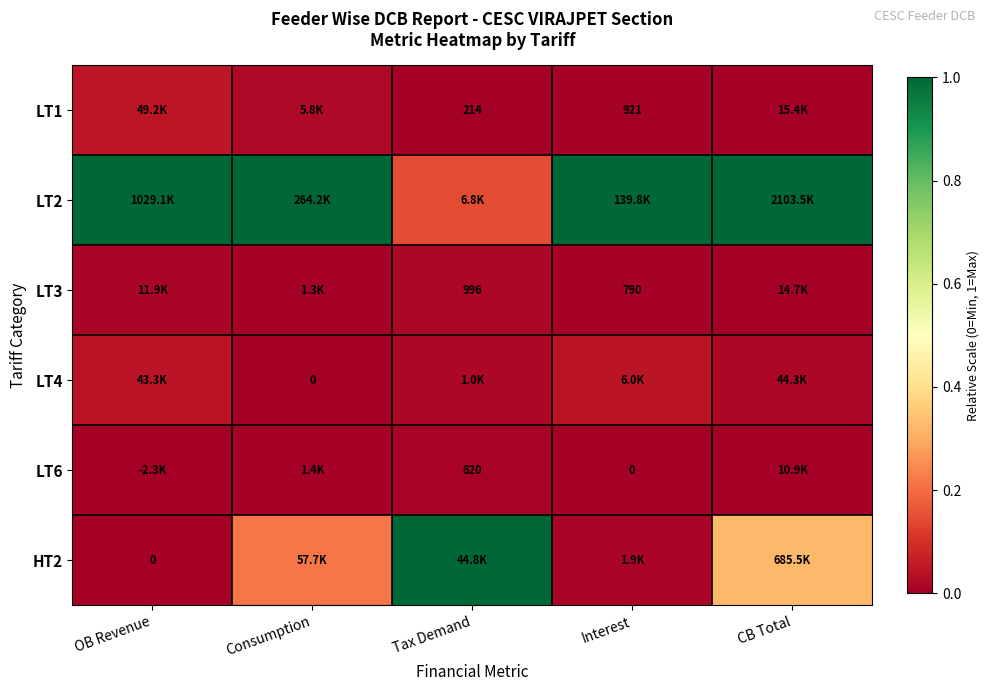

How many values in the LT1 series exceed 0?

4